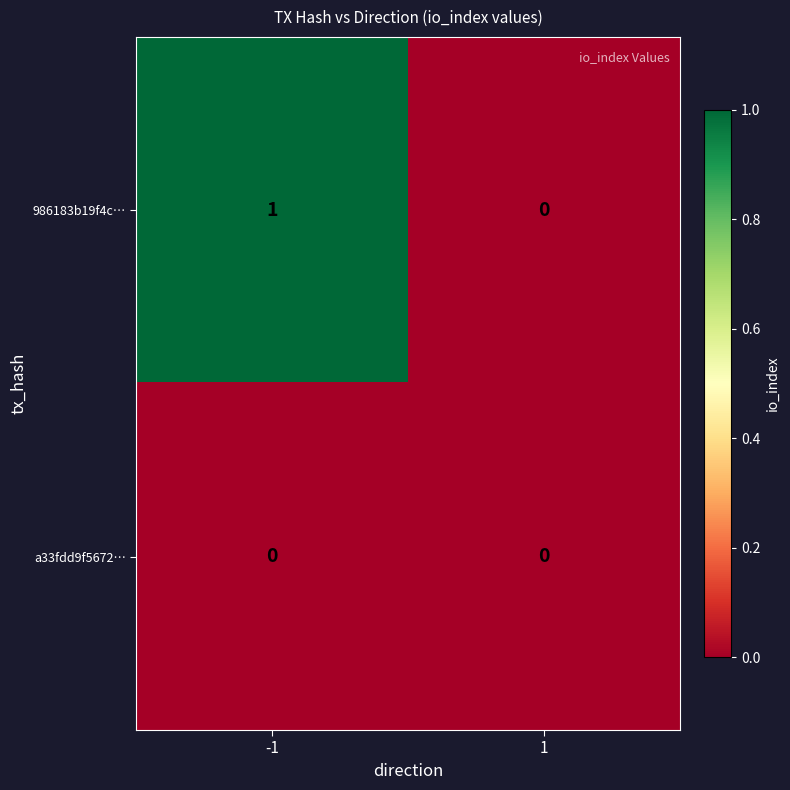

Is it true that 986183b19f4c… equals 1 at -1?

True